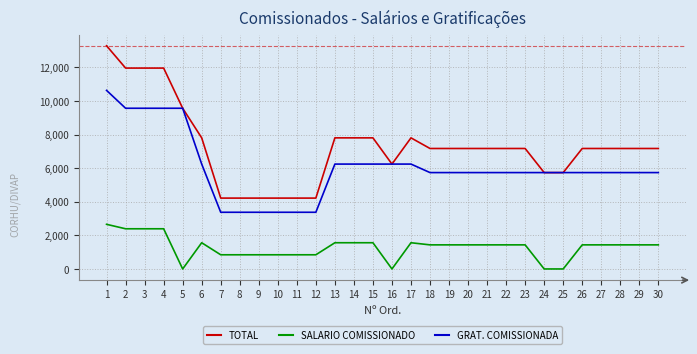

True or false: GRAT. COMISSIONADA has a value of 2497.6 at 24.

False